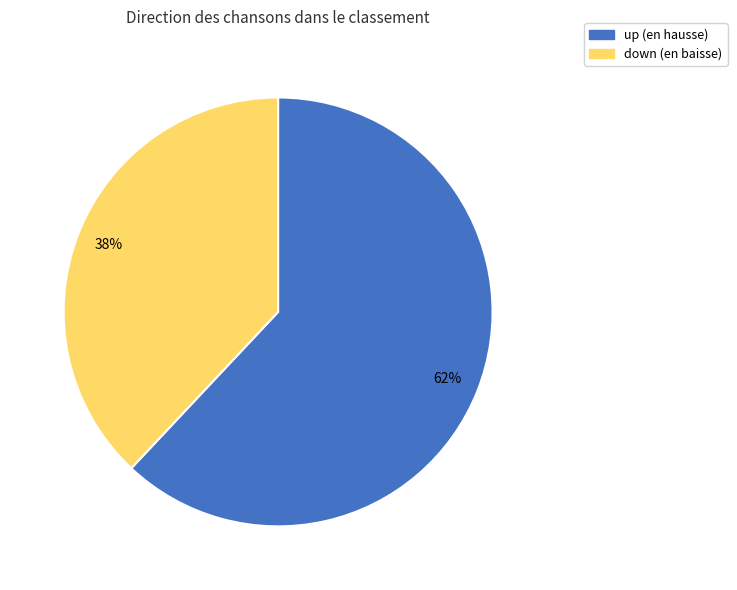

Is it true that down is 38% of the pie?

True